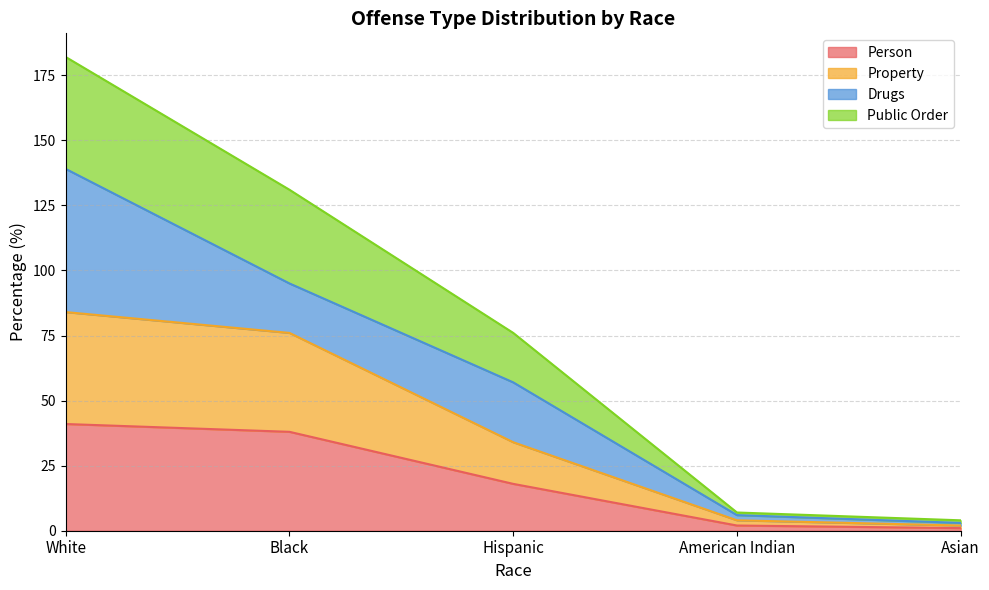

Which series has the largest total across all categories?

Public Order